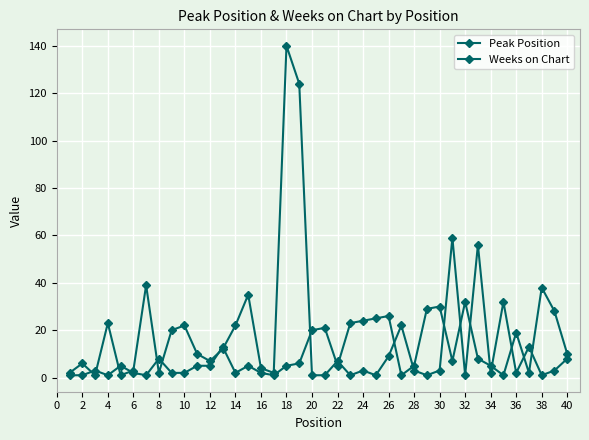

Reading right to left, transcribe all the data shown in this chart.

Peak Position: 10	28	38	2	19	1	5	8	32	7	30	29	5	1	26	25	24	23	5	21	20	6	5	1	2	5	2	13	5	5	2	2	8	1	2	5	1	3	1	1
Weeks on Chart: 8	3	1	13	2	32	2	56	1	59	3	1	3	22	9	1	3	1	7	1	1	124	140	2	4	35	22	12	7	10	22	20	2	39	3	1	23	1	6	2